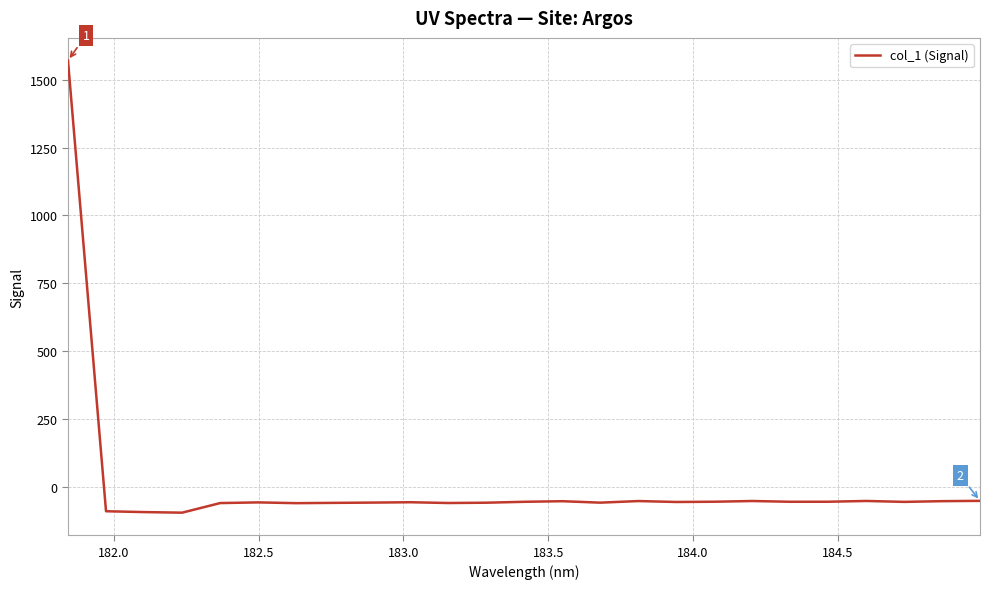

What is the maximum value shown in the chart?

1571.0